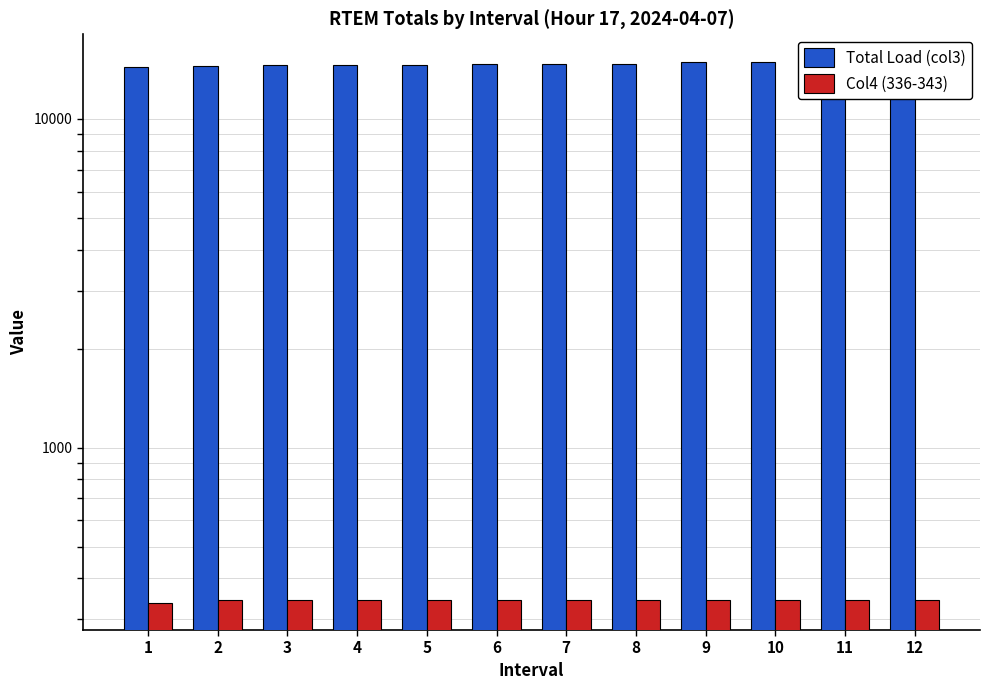

What is the value of the Col4 (336-343) bar at the 6th from the left?

342.9